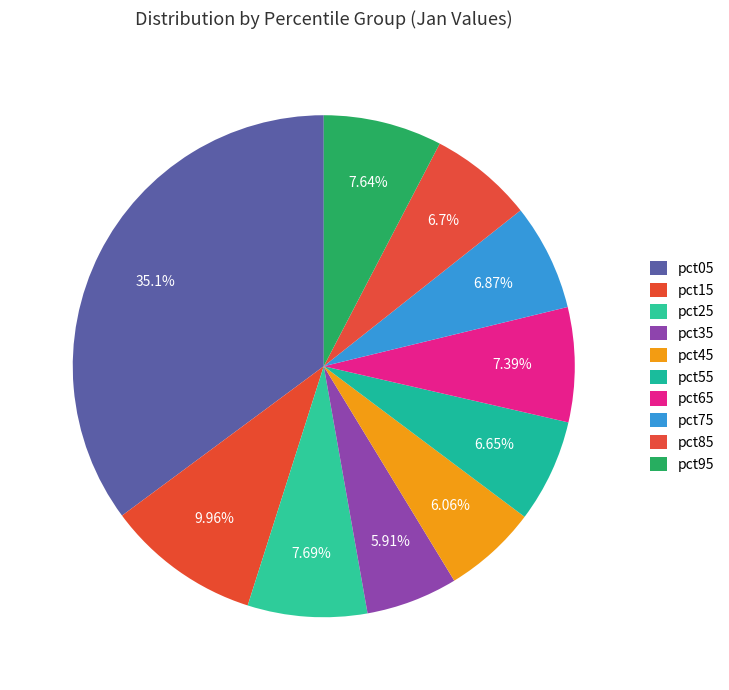

Is the sum of pct25 and pct05 greater than half?

No